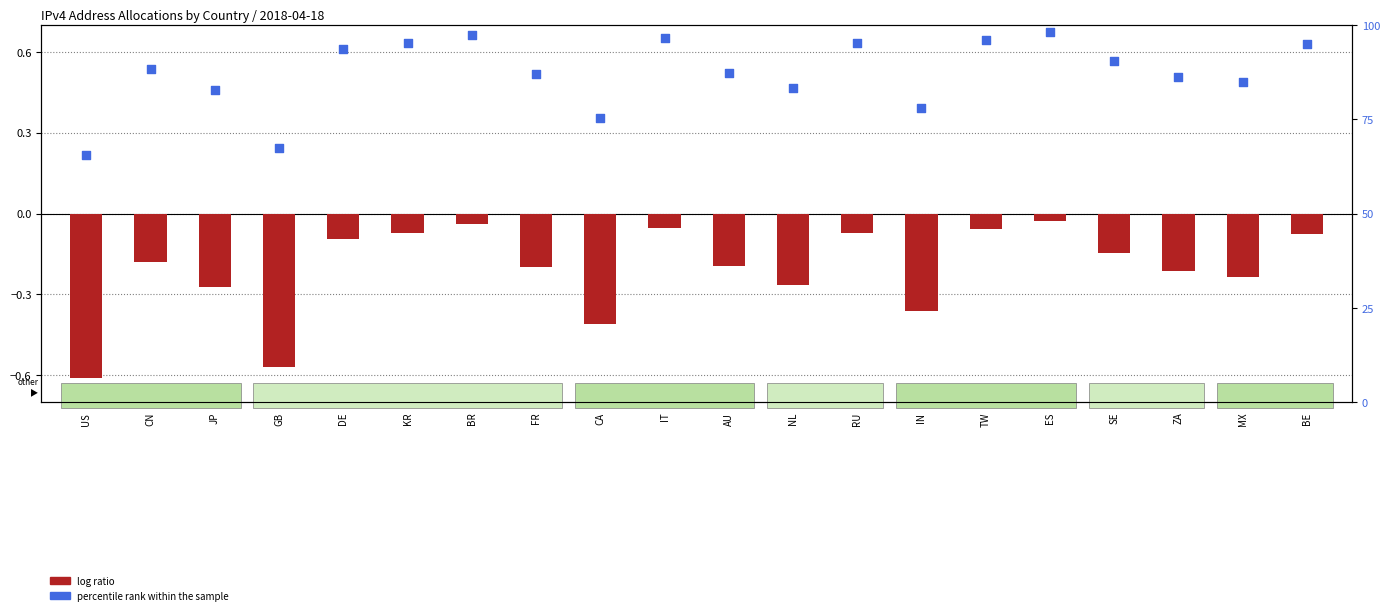

Which series has the largest total across all categories?

percentile rank within the sample